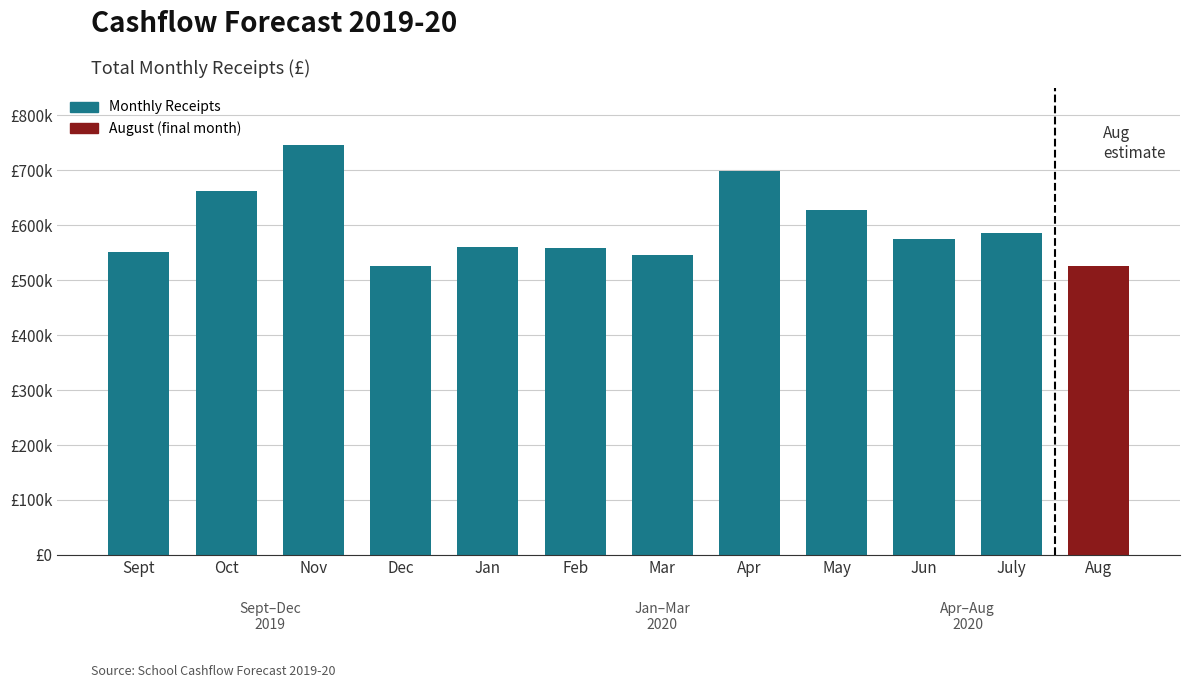

Are the bars horizontal?

No